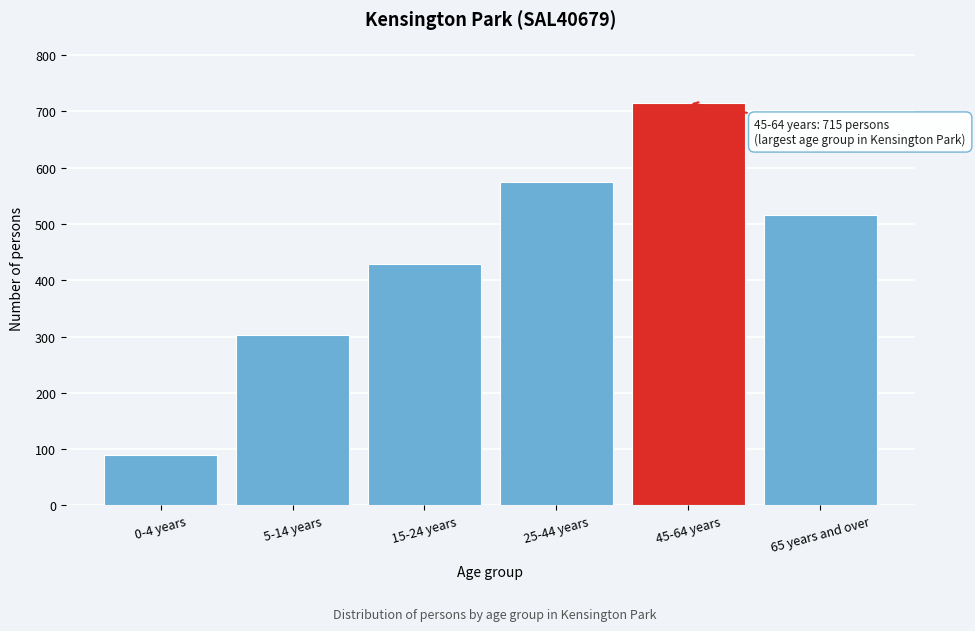

Reading left to right, what are all the values shown in this chart?

0-4 years=89	5-14 years=303	15-24 years=429	25-44 years=574	45-64 years=715	65 years and over=516